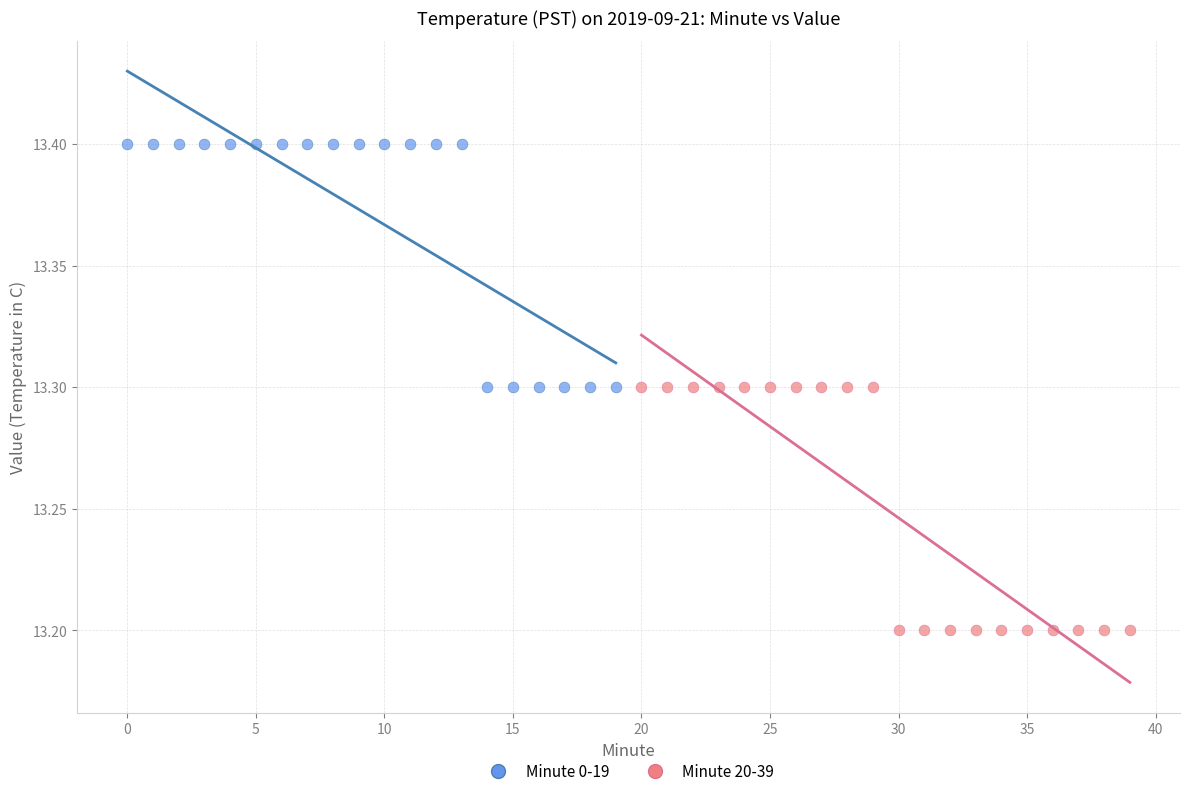

What are all the series names shown in the legend?

Minute 0-19, Minute 20-39